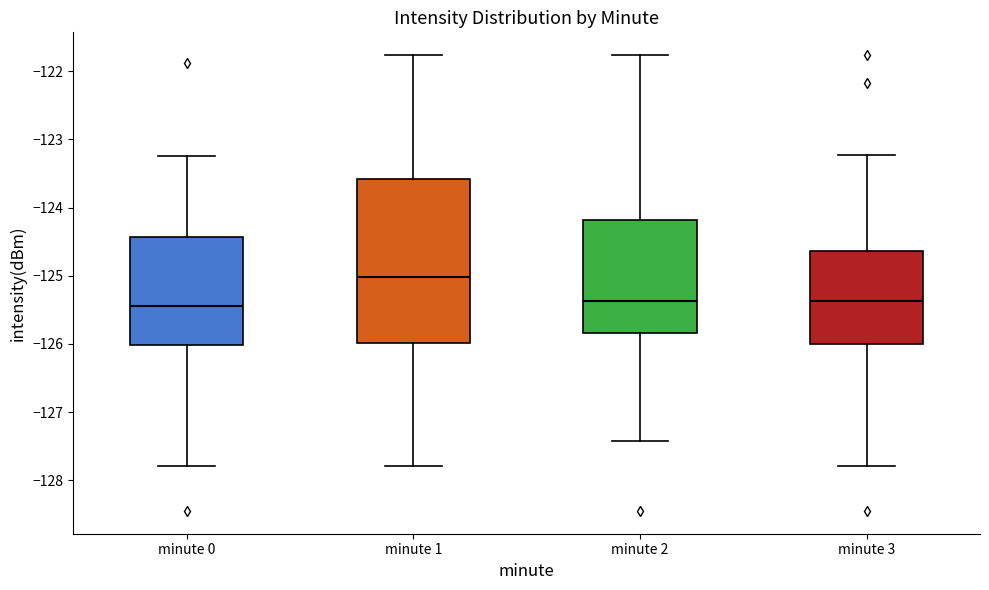

Reading left to right, transcribe this box plot: for each box, give where its median line is, the range the box spans, and where its two whiskers end, as read against the y-axis. The values are not printed on the chart, so give them approximately, as read against the axis.

minute 0: median -125.4, box -126.0 to -124.4, whiskers -127.8 to -123.2
minute 1: median -125.0, box -126.0 to -123.6, whiskers -127.8 to -121.8
minute 2: median -125.4, box -125.8 to -124.2, whiskers -127.4 to -121.8
minute 3: median -125.4, box -126.0 to -124.6, whiskers -127.8 to -123.2